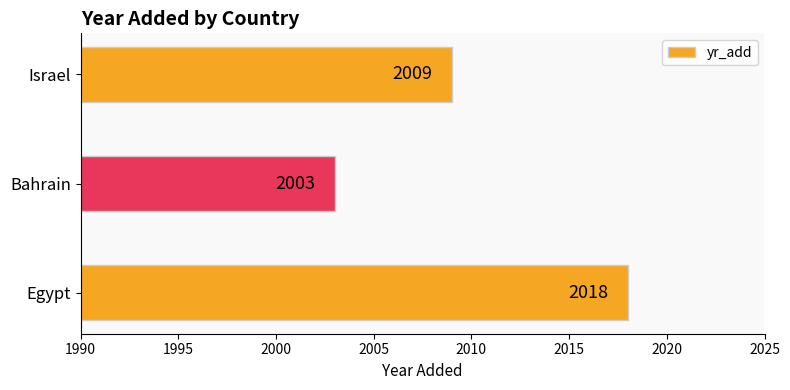

Reading bottom to top, extract all data points from this chart.

2018	2003	2009